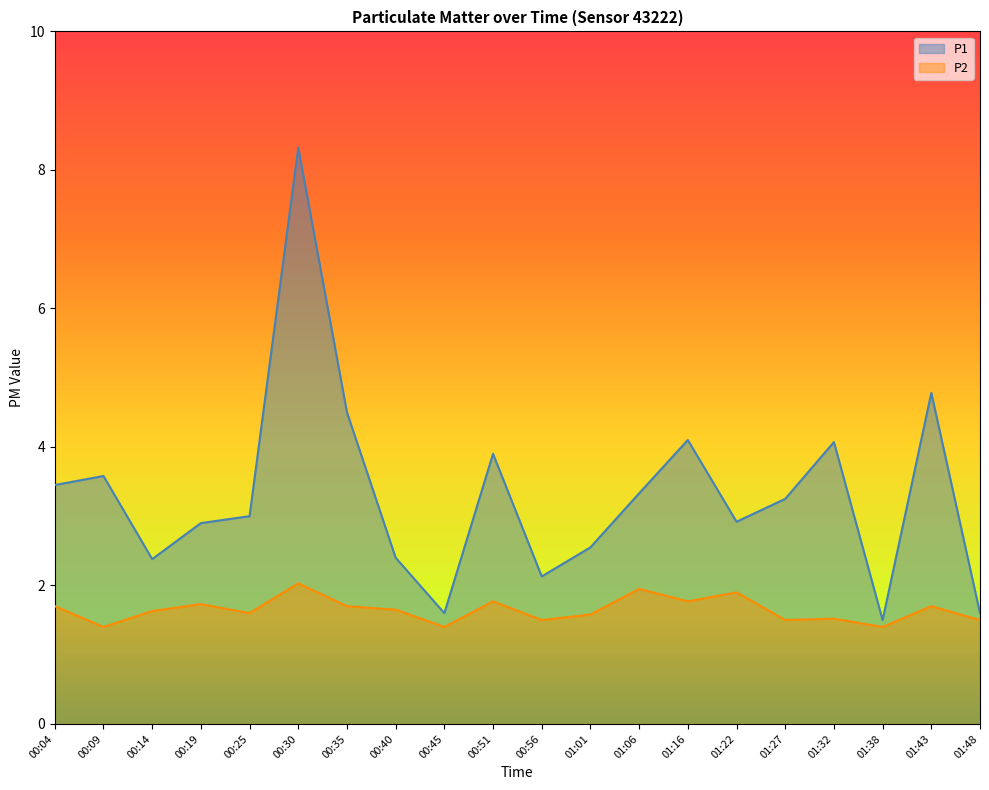

True or false: P2 has more than 2 interior local peaks.

True